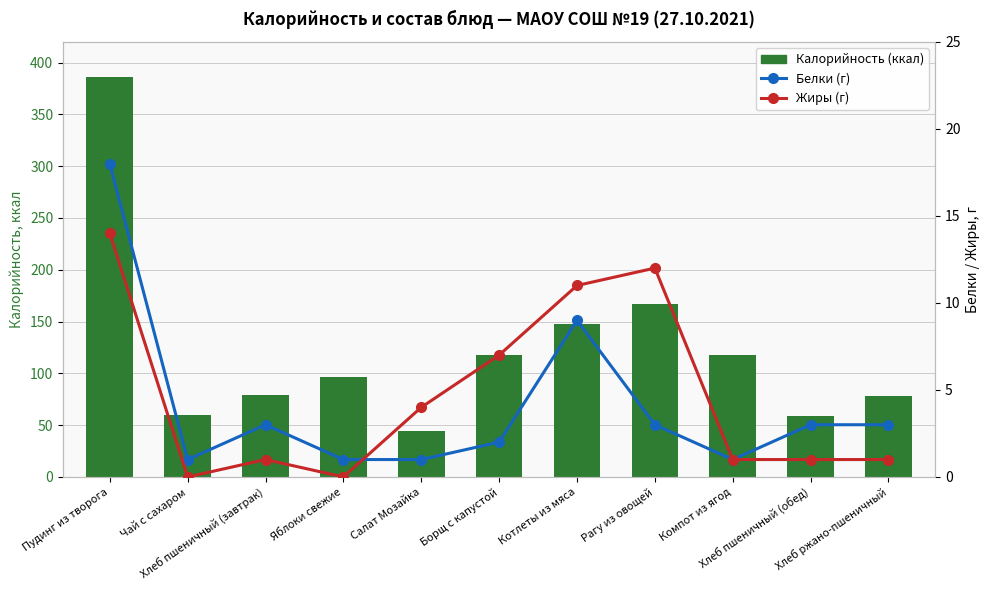

What are all the series names shown in the legend?

Калорийность (ккал), Белки (г), Жиры (г)